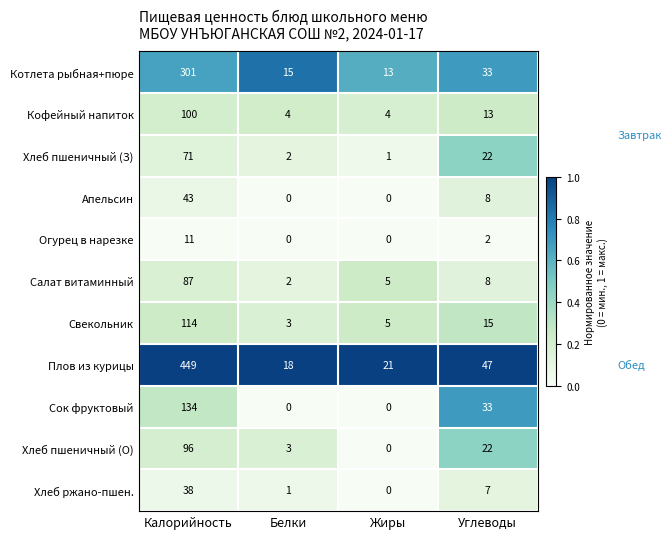

True or false: Хлеб пшеничный (З) has a value of 3 at Белки.

False